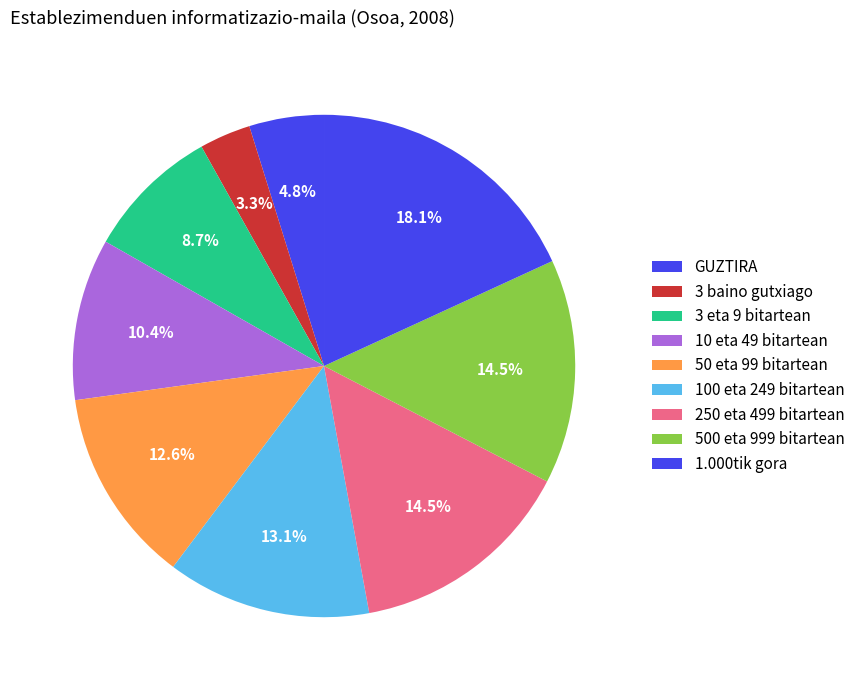

To the nearest percent, what is the average slice percentage?

11%